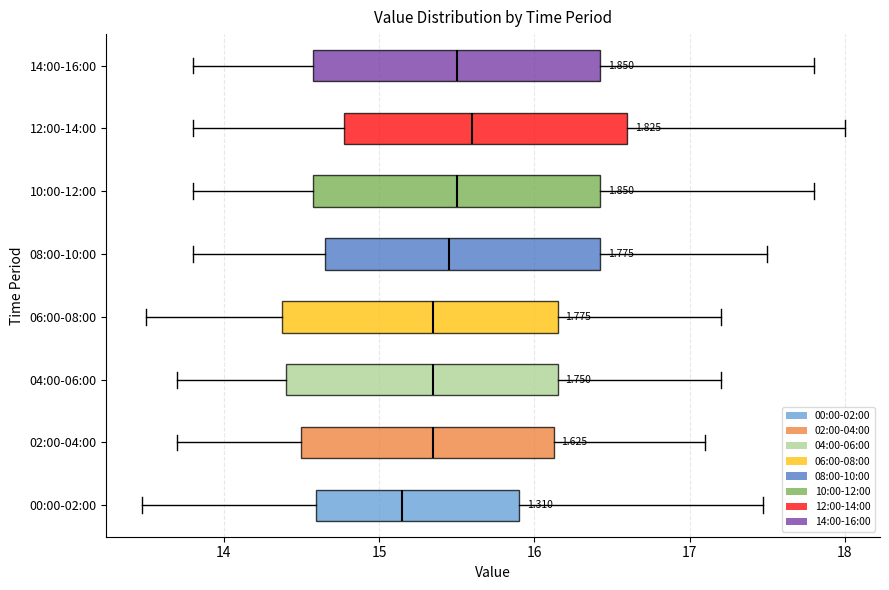

Reading bottom to top, transcribe this box plot: for each box, give where its median line is, the range the box spans, and where its two whiskers end, as read against the x-axis. The values are not printed on the chart, so give them approximately, as read against the axis.

00:00-02:00: median 15.2, box 14.6 to 15.9, whiskers 13.5 to 17.5
02:00-04:00: median 15.4, box 14.5 to 16.1, whiskers 13.7 to 17.1
04:00-06:00: median 15.4, box 14.4 to 16.2, whiskers 13.7 to 17.2
06:00-08:00: median 15.4, box 14.4 to 16.2, whiskers 13.5 to 17.2
08:00-10:00: median 15.5, box 14.7 to 16.4, whiskers 13.8 to 17.5
10:00-12:00: median 15.5, box 14.6 to 16.4, whiskers 13.8 to 17.8
12:00-14:00: median 15.6, box 14.8 to 16.6, whiskers 13.8 to 18.0
14:00-16:00: median 15.5, box 14.6 to 16.4, whiskers 13.8 to 17.8